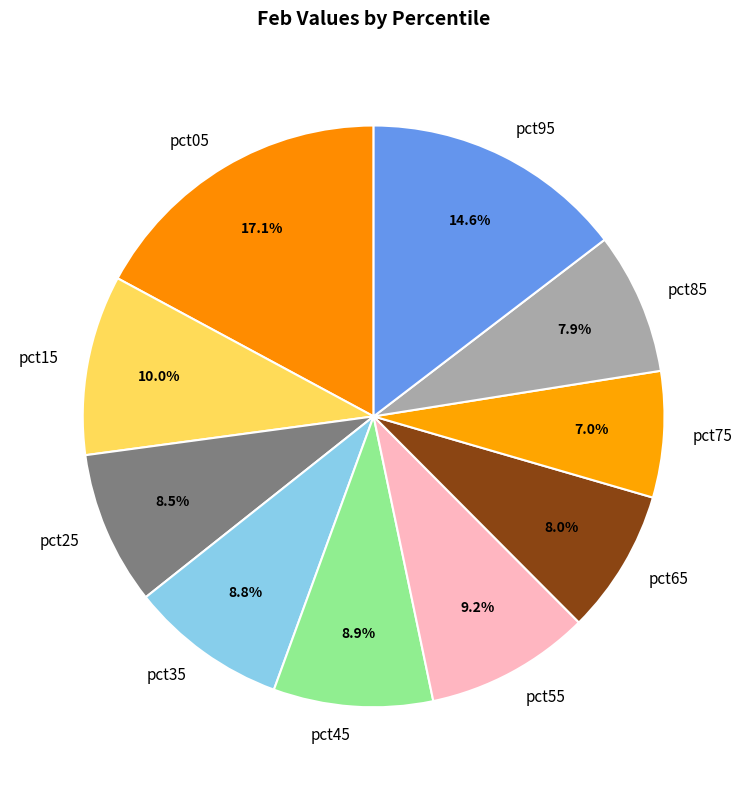

How many segments does this pie chart have?

10